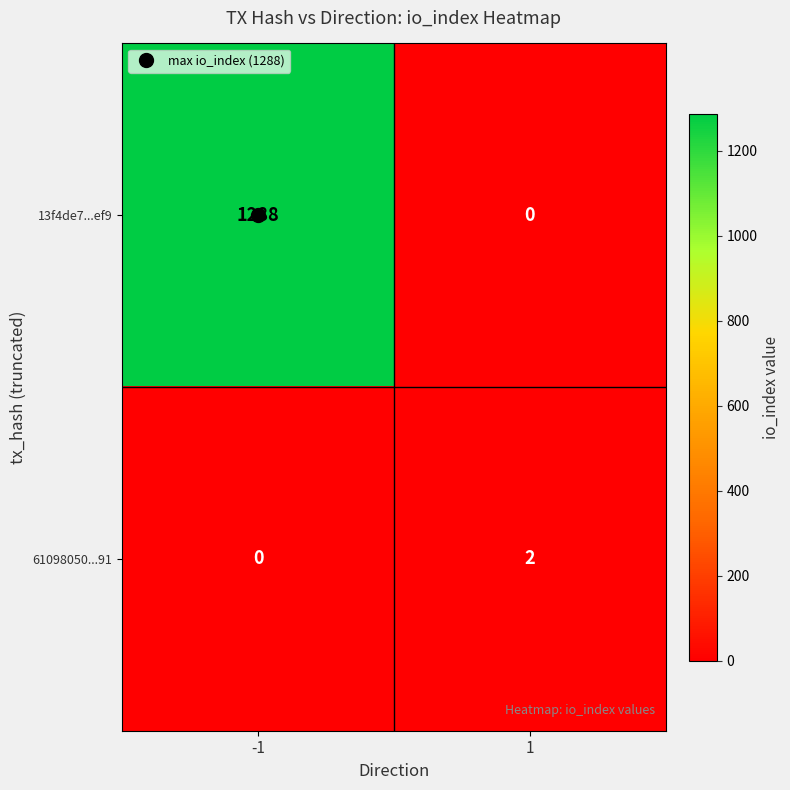

Rank the series by their maximum value, from highest to lowest.

13f4de7...ef9, 61098050...91